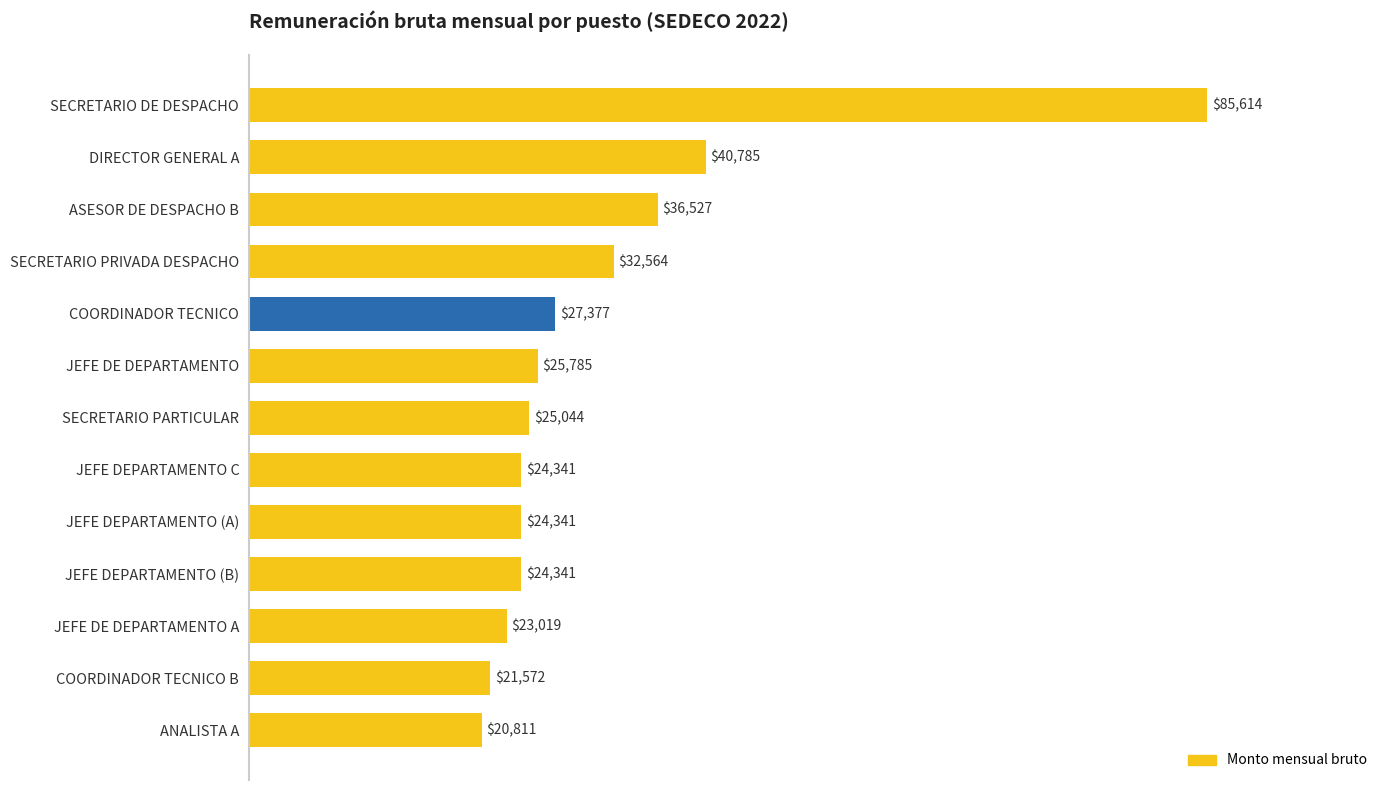

What is the sum of all values?

412119.5